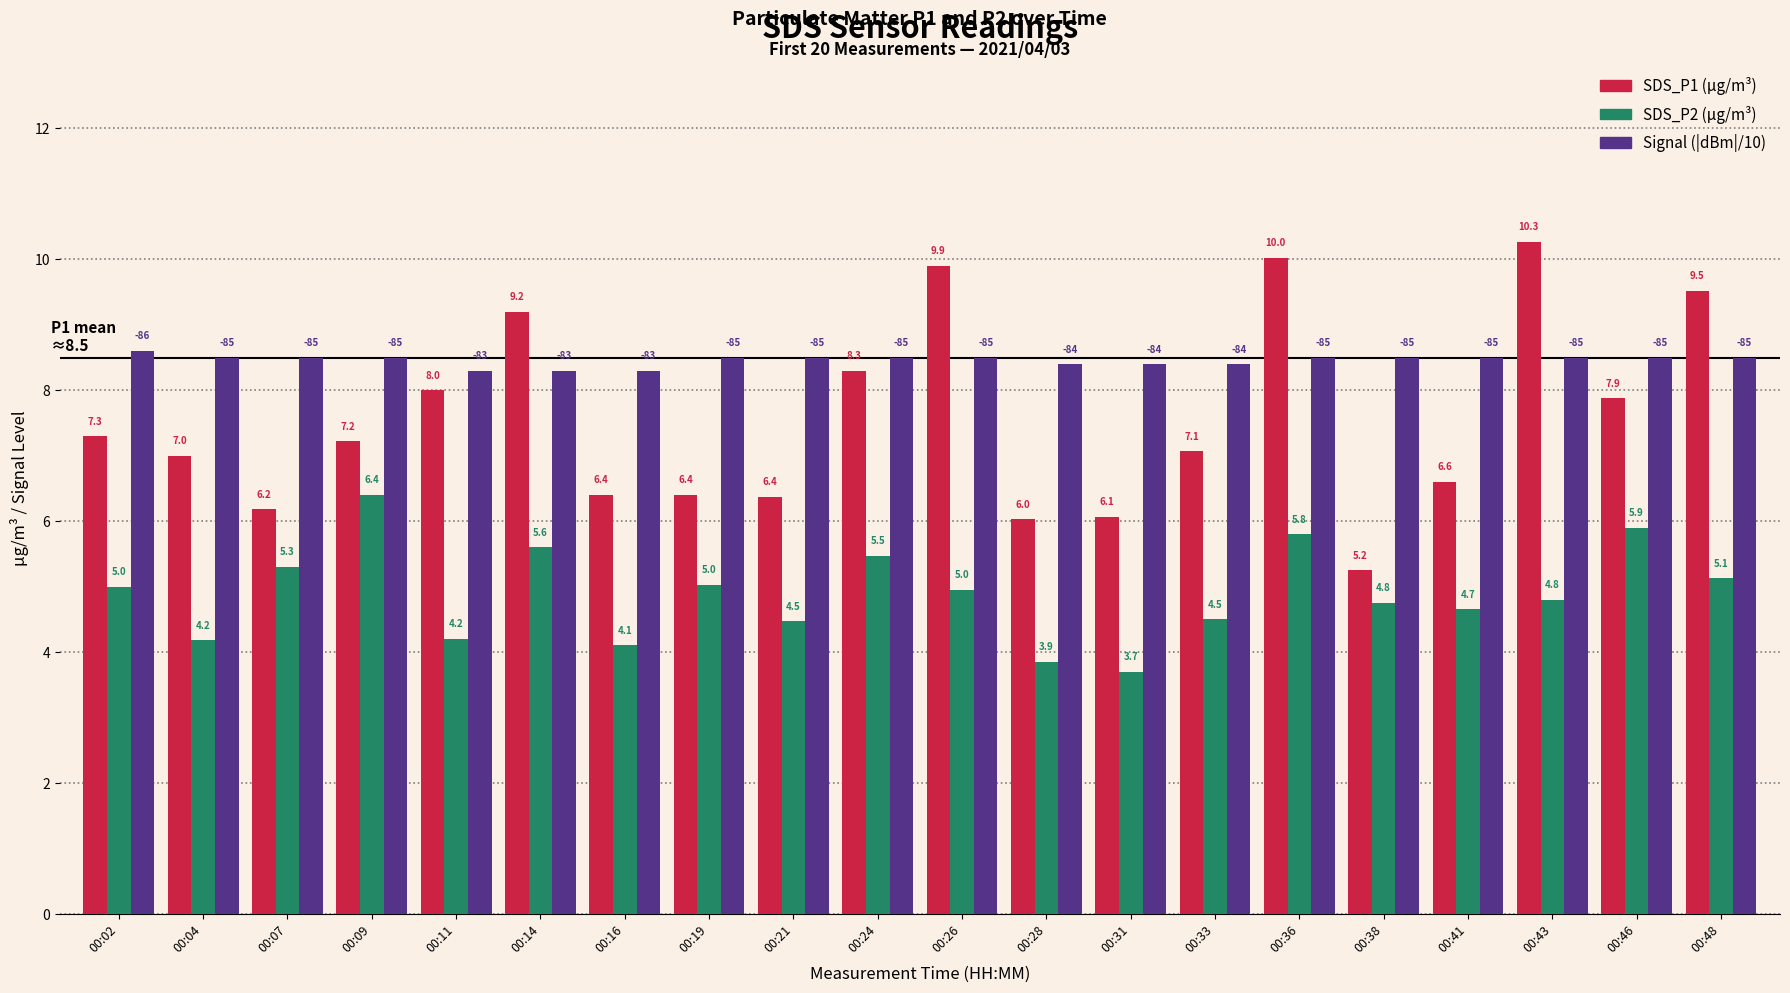

At which category does the chart reach its minimum across all series?

00:31